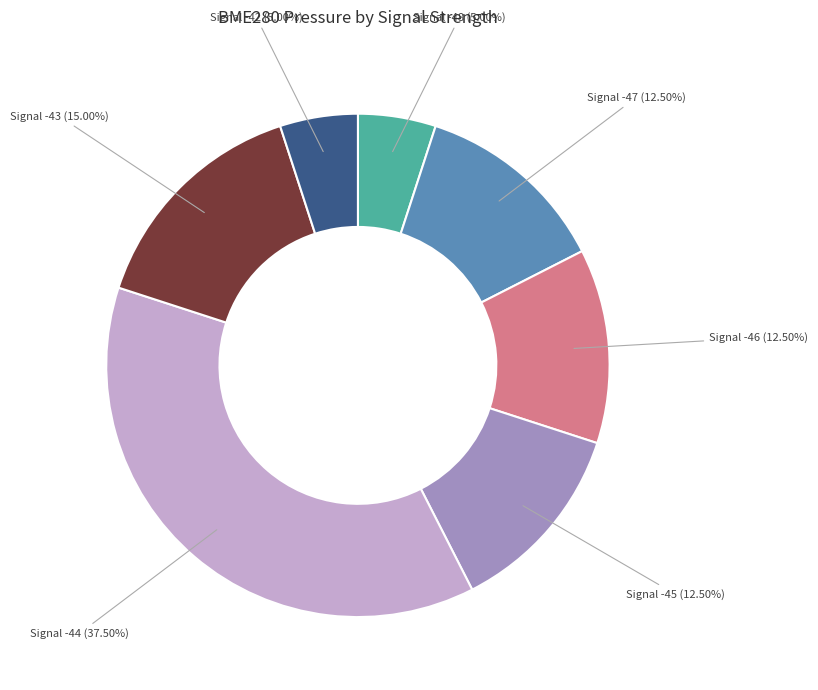

Approximately how many times larger is the value at Signal -43 (15.00%) compared to Signal -45 (12.50%)?

1.2